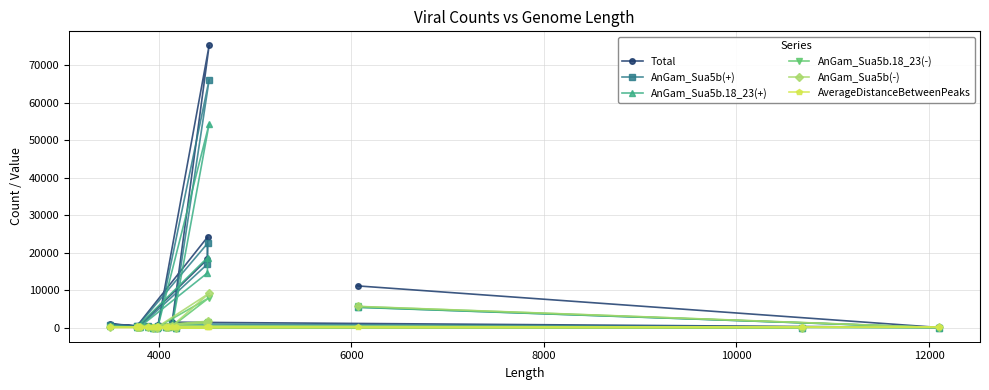

True or false: AnGam_Sua5b.18_23(+) and Total intersect in this chart.

False